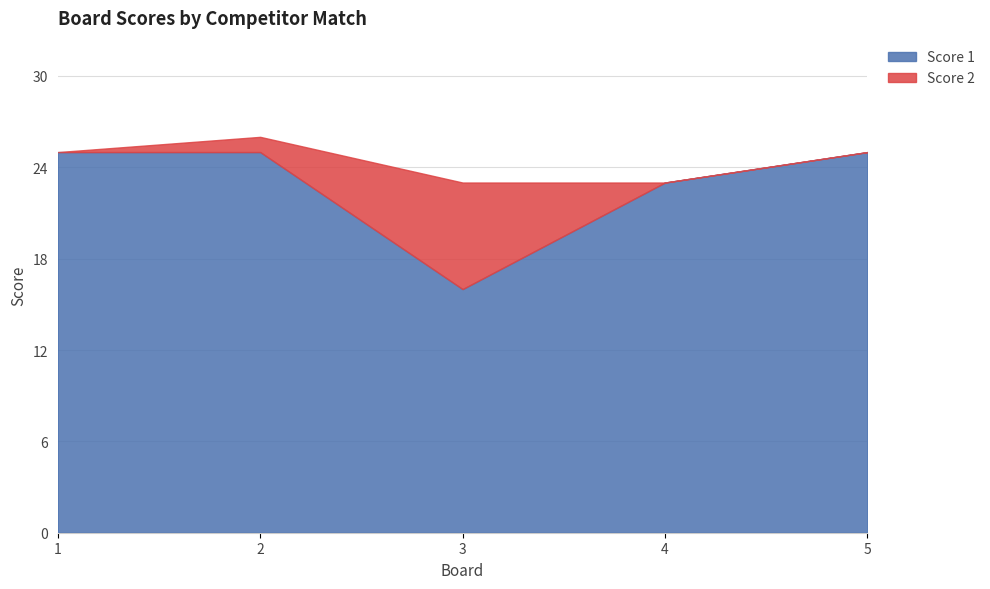

Rank the series by their maximum value, from lowest to highest.

Score 2, Score 1